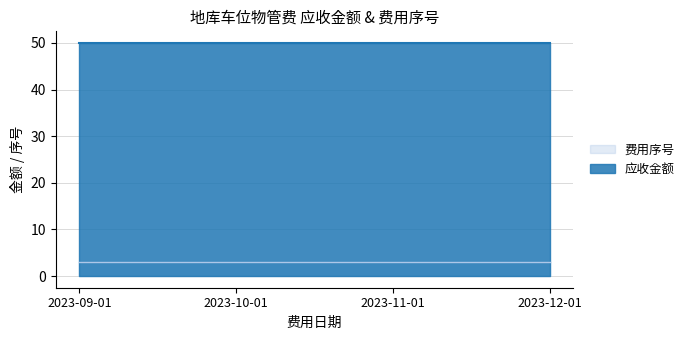

True or false: 应收金额 and 费用序号 intersect in this chart.

False